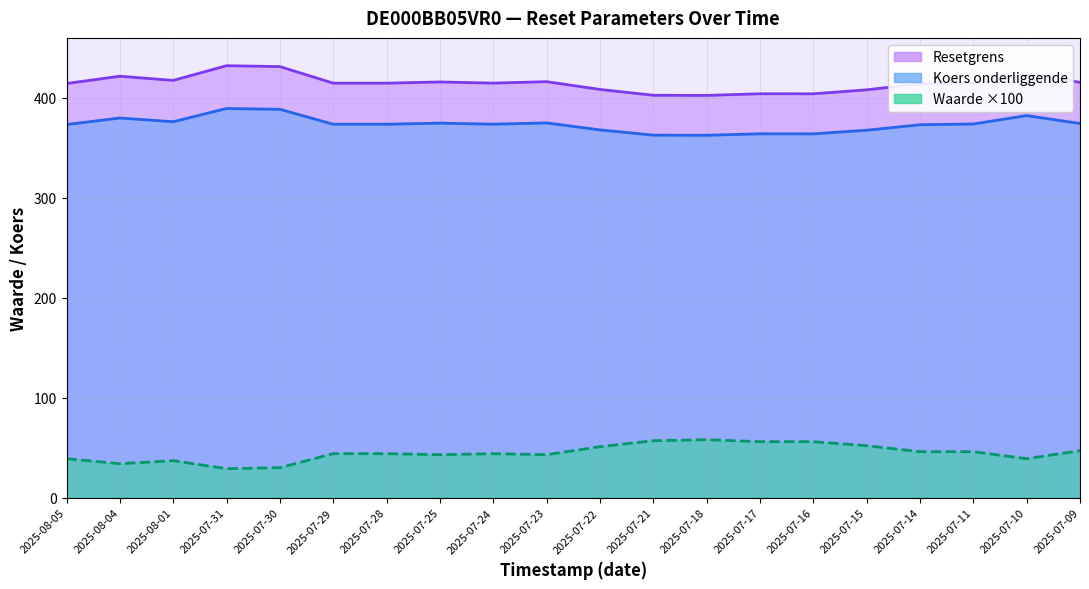

What is the difference between the second highest and second lowest values in the Resetgrens series?

28.7